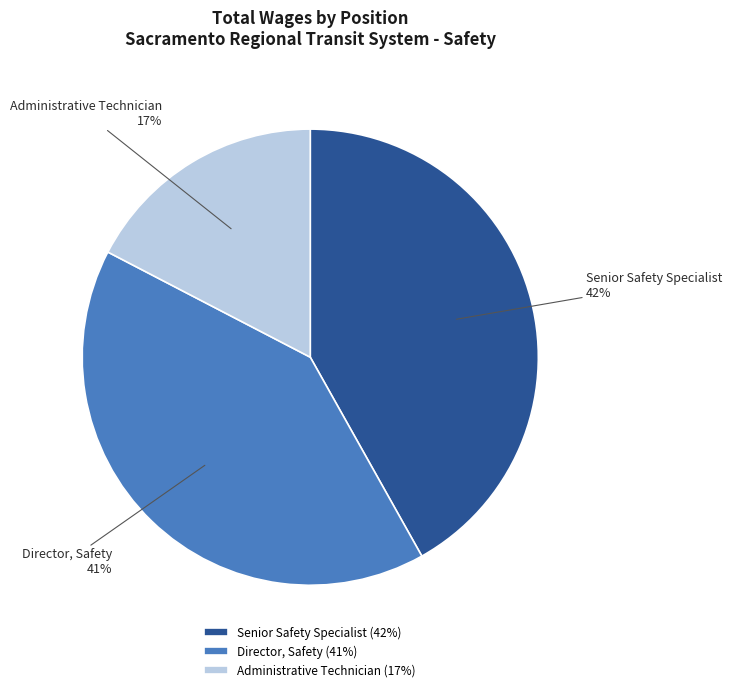

Rank the categories by value from lowest to highest.

Administrative Technician, Director, Safety, Senior Safety Specialist